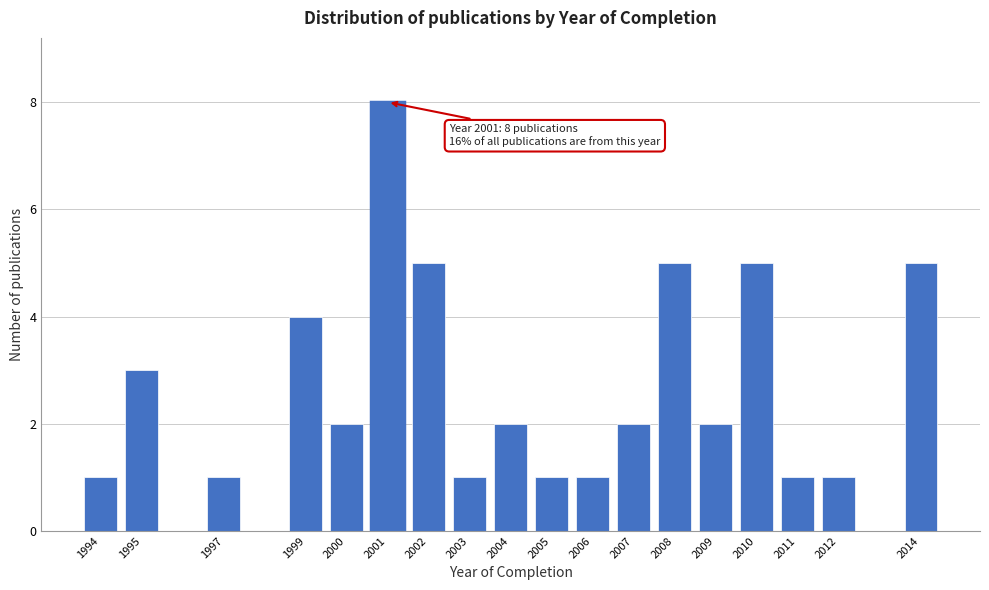

Reading left to right, extract all data points from this chart.

1994=1	1995=3	1997=1	1999=4	2000=2	2001=8	2002=5	2003=1	2004=2	2005=1	2006=1	2007=2	2008=5	2009=2	2010=5	2011=1	2012=1	2014=5